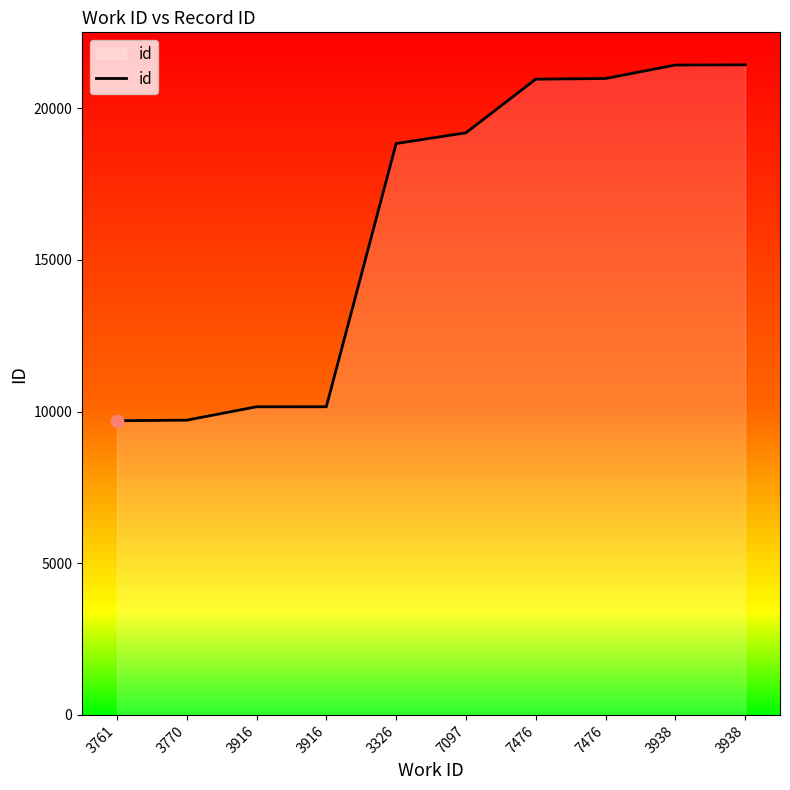

What is the ratio of the value at 3326 to the value at 3761?

1.9